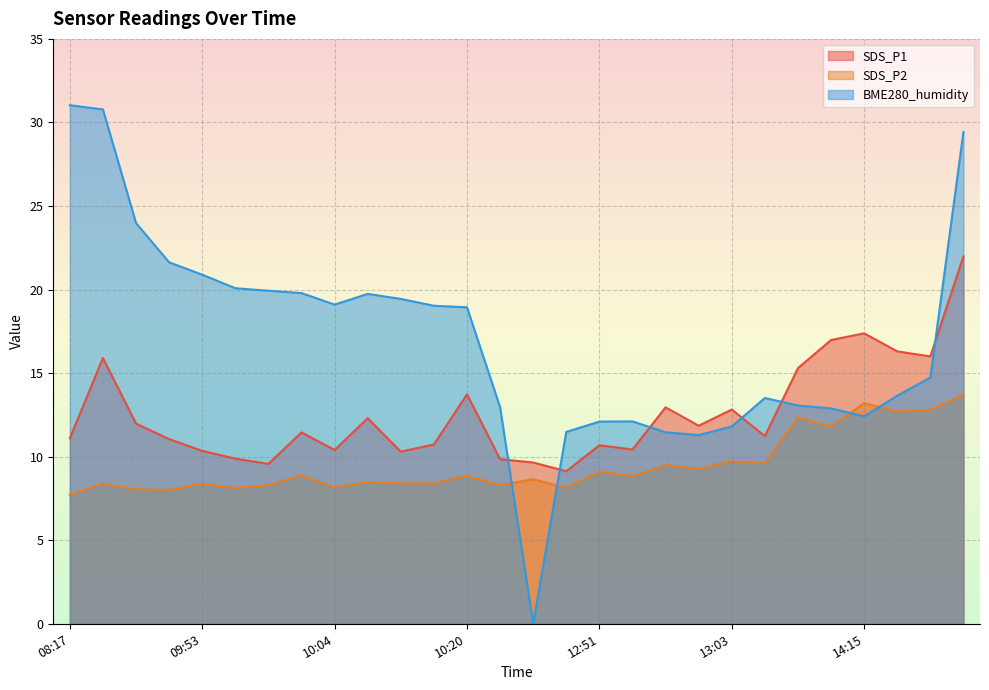

What is the average value of the BME280_humidity series?

17.0